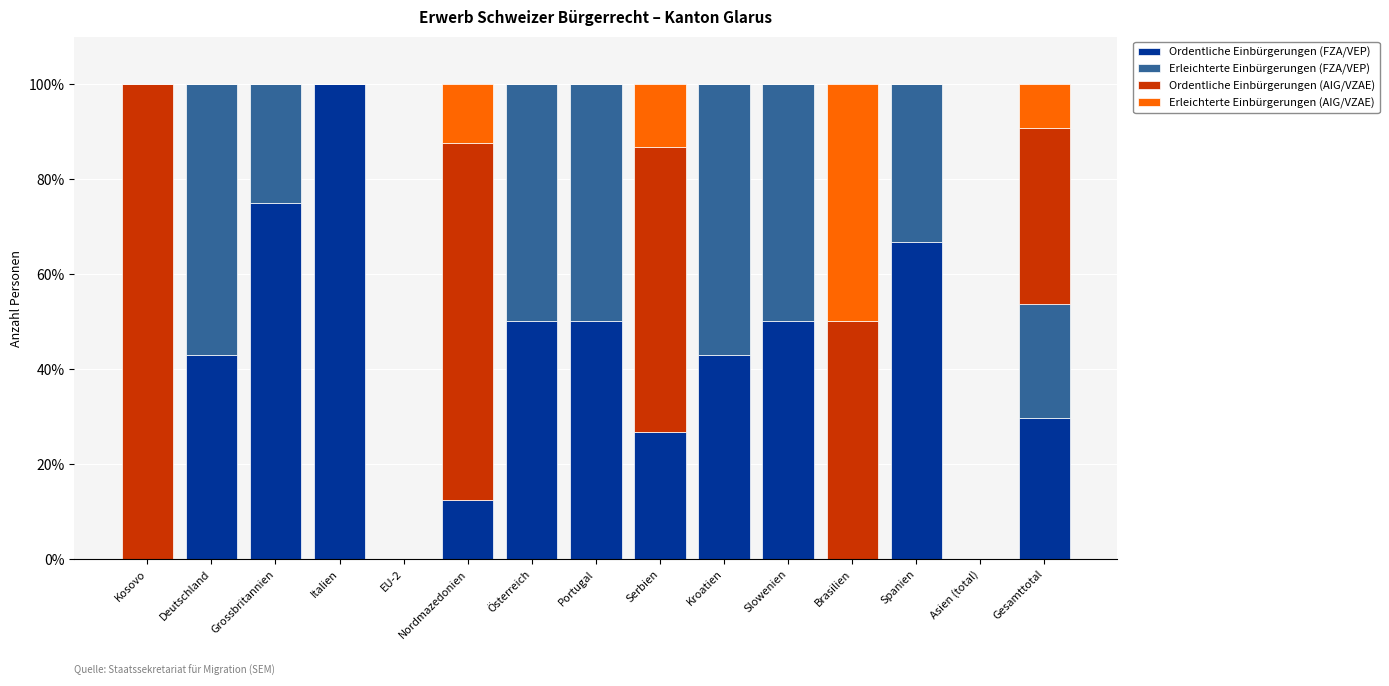

The Ordentliche Einbürgerungen (FZA/VEP) series shows 66.3 at Kroatien. True or false?

False